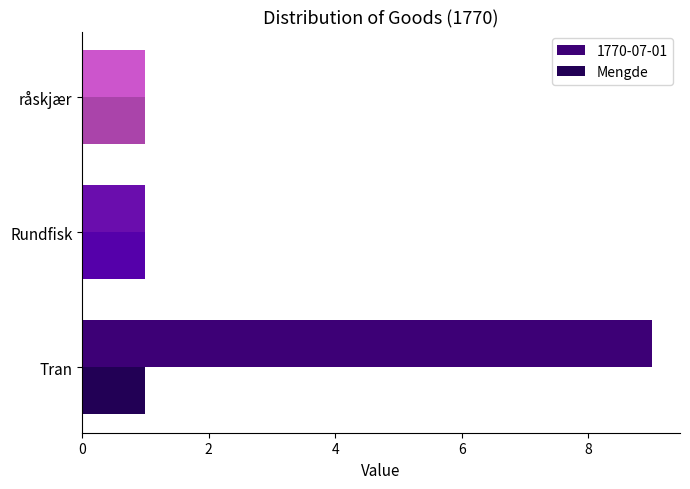

Which series changed the most between Tran and råskjær?

1770-07-01